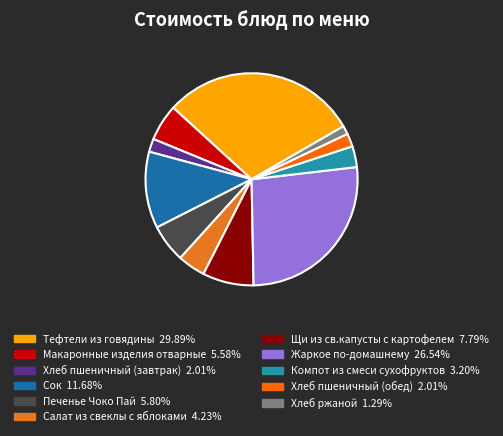

Rank the categories by value from highest to lowest.

Тефтели из говядины, Жаркое по-домашнему, Сок, Щи из св.капусты с картофелем, Печенье Чоко Пай, Макаронные изделия отварные, Салат из свеклы с яблоками, Компот из смеси сухофруктов, Хлеб пшеничный (завтрак), Хлеб пшеничный (обед), Хлеб ржаной